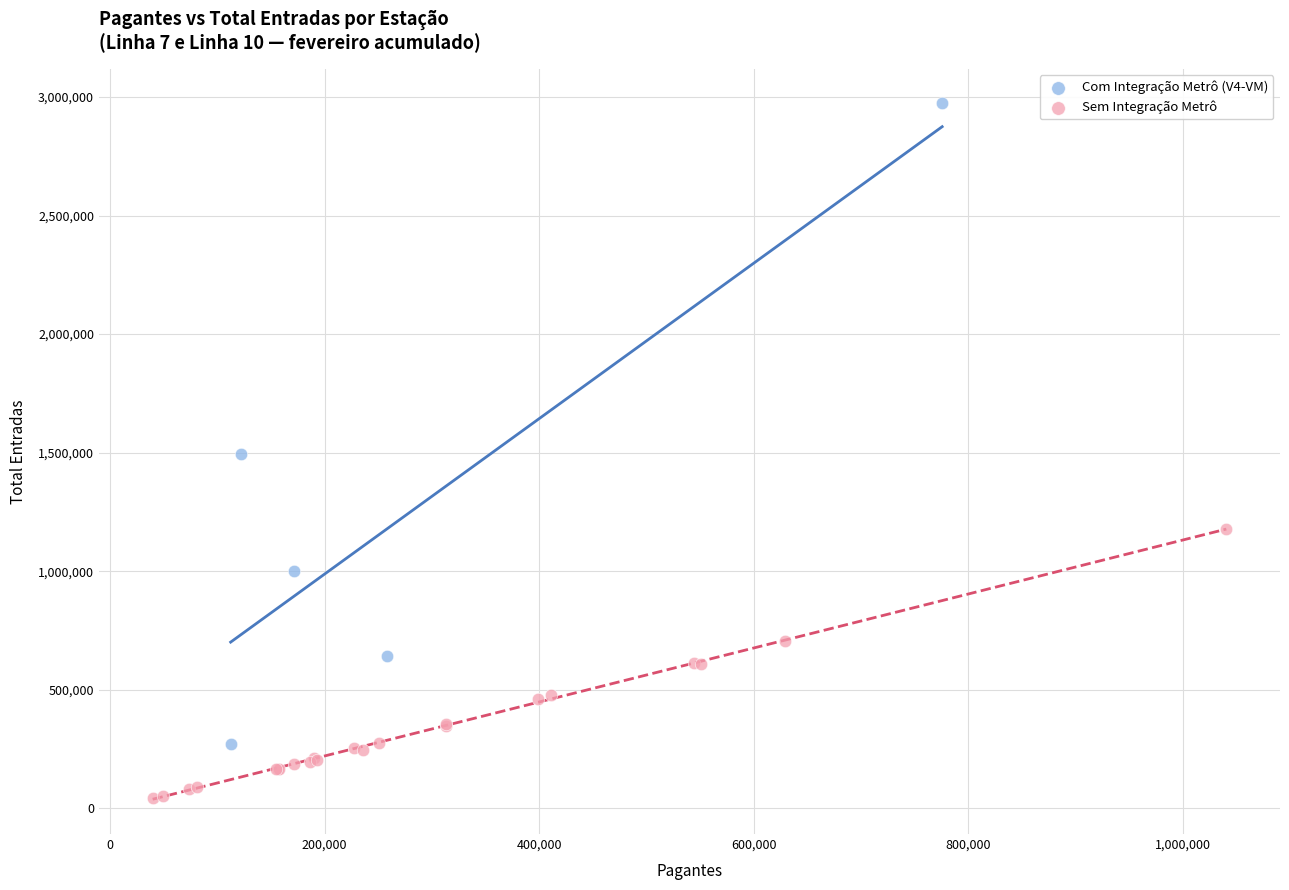

Which series contains the lowest Y value?

Sem Integração Metrô